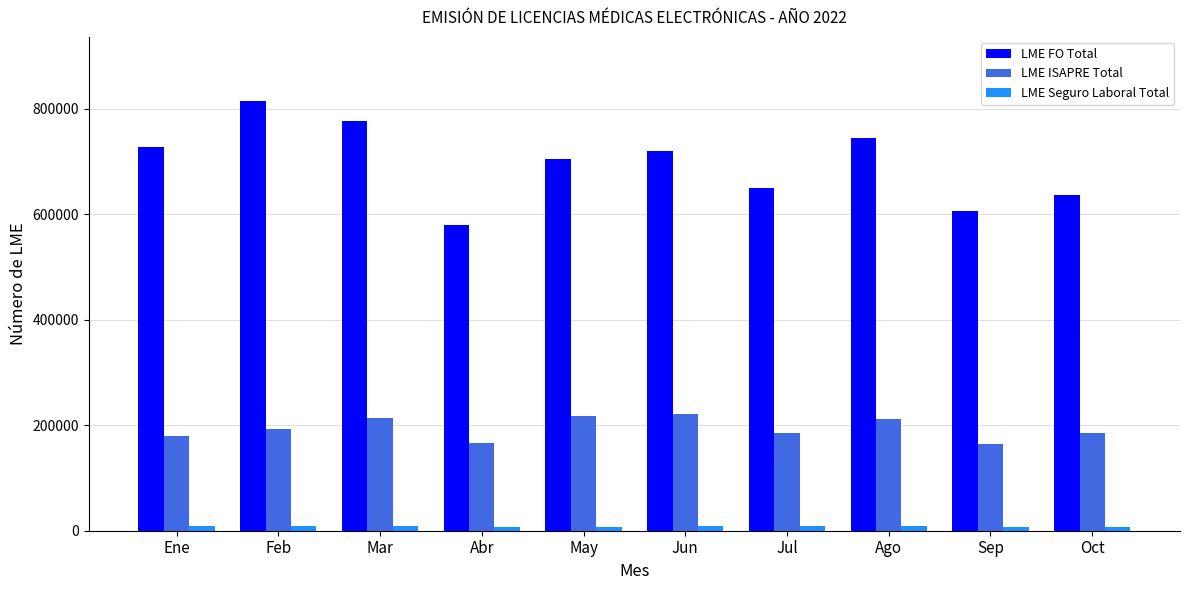

How many values in the LME ISAPRE Total series are below 193702?

5